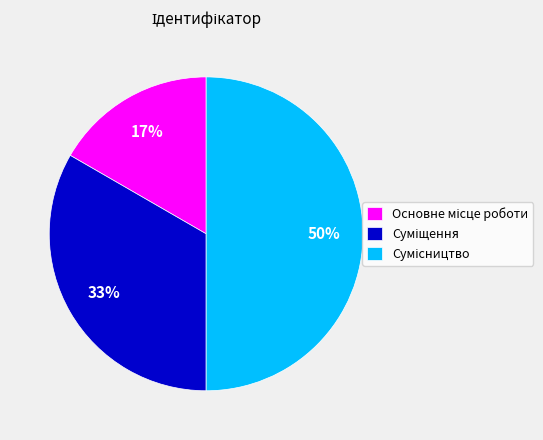

To the nearest percent, what is the difference between the largest and smallest slice percentages?

33%